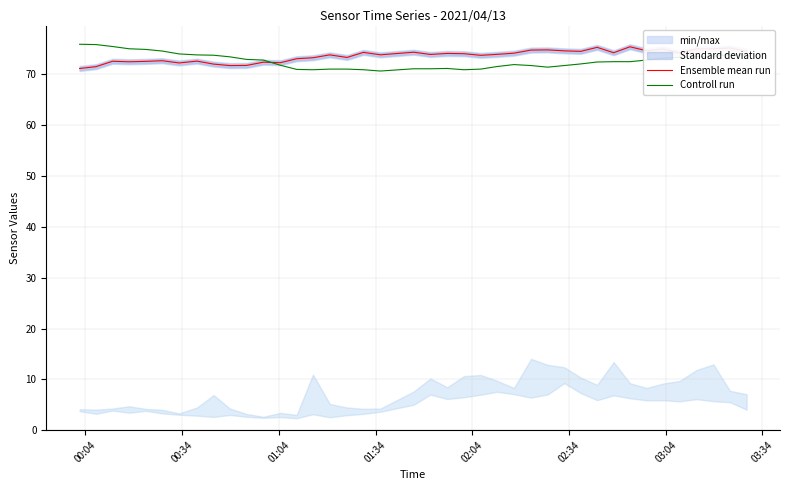

How many data points in Controll run are above 72?

23